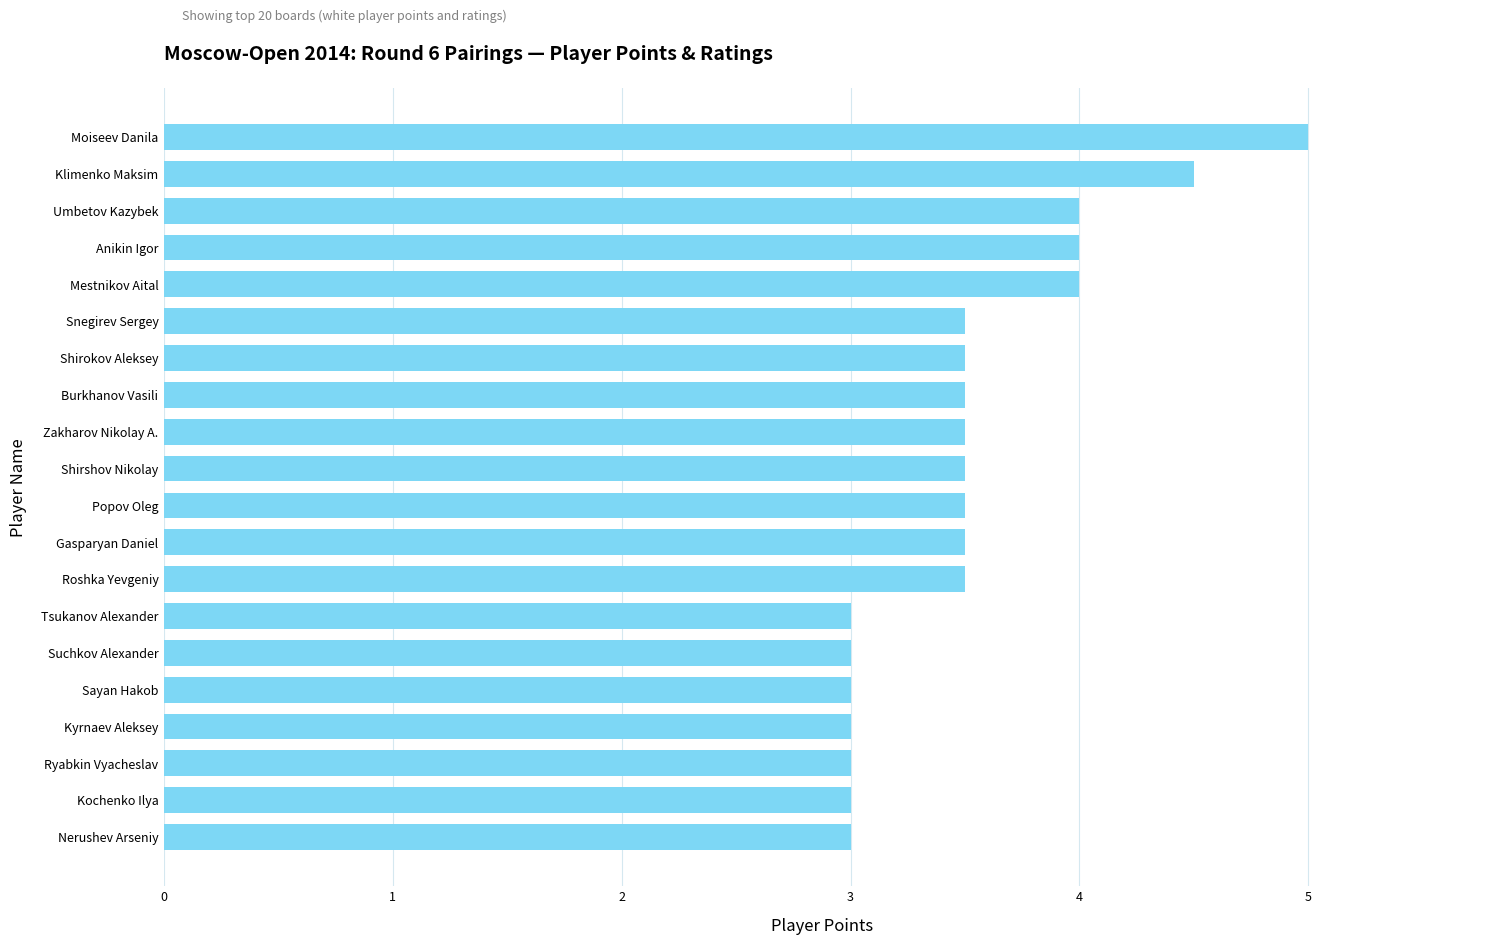

The value at Kochenko Ilya is 4.6. True or false?

False